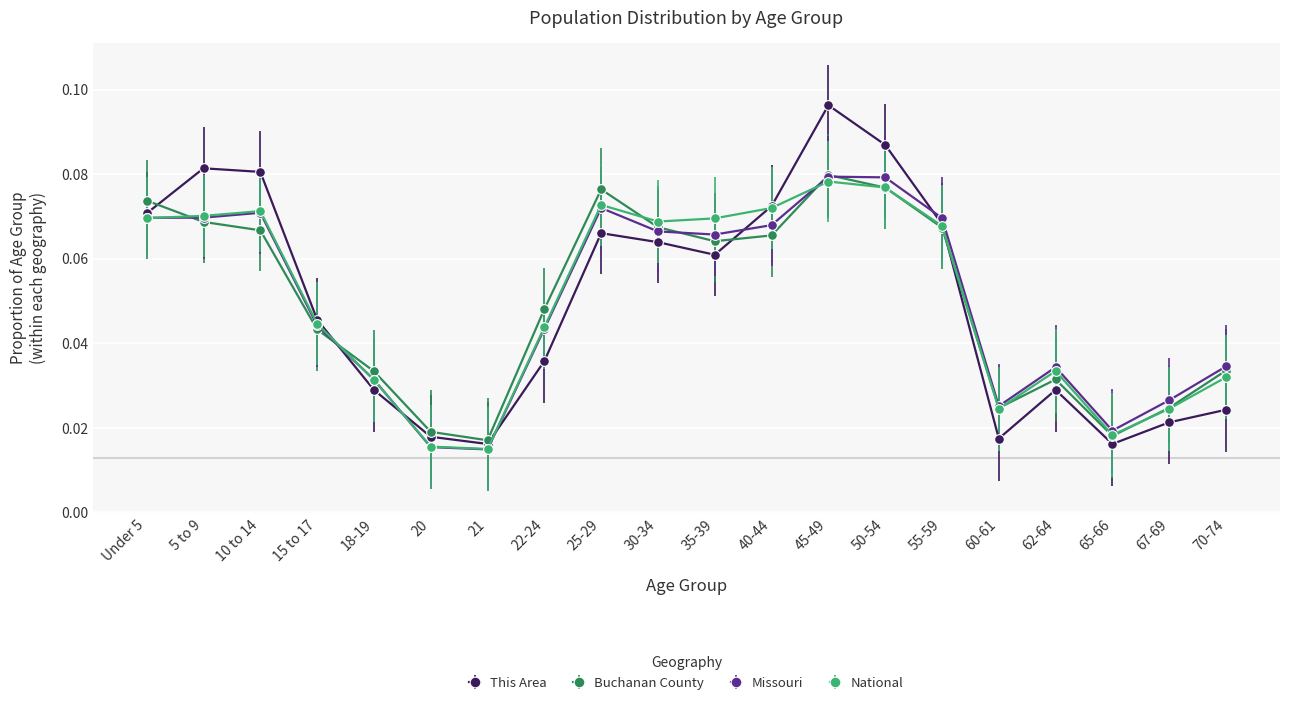

Between 20 and 30-34, which series saw the biggest shift?

National